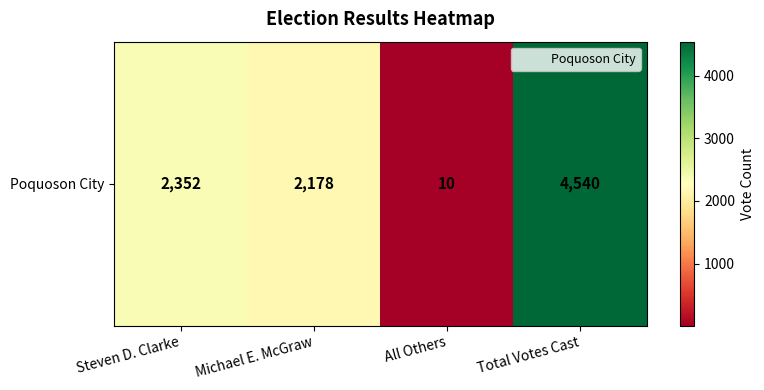

Reading left to right, extract all data points from this chart.

Steven D. Clarke=2352	Michael E. McGraw=2178	All Others=10	Total Votes Cast=4540